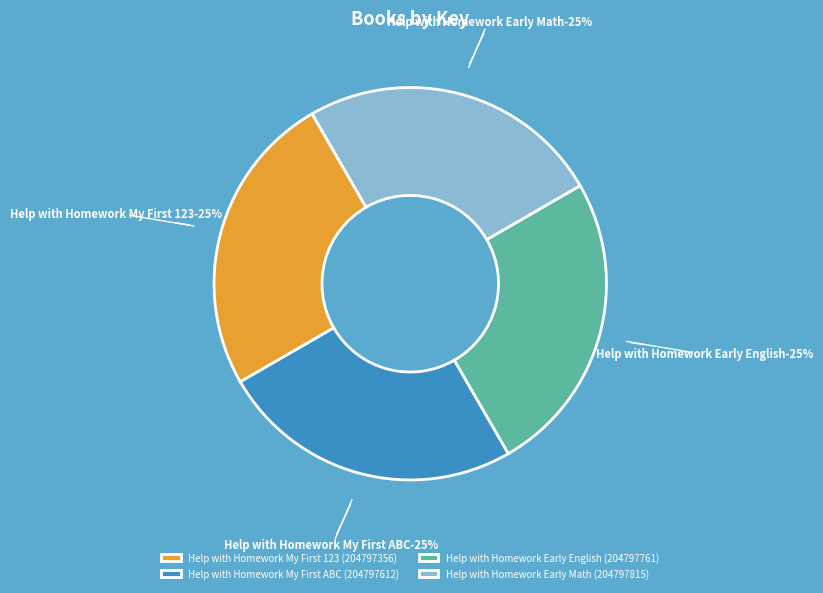

Combined, do 1 and 2 account for over 50%?

No